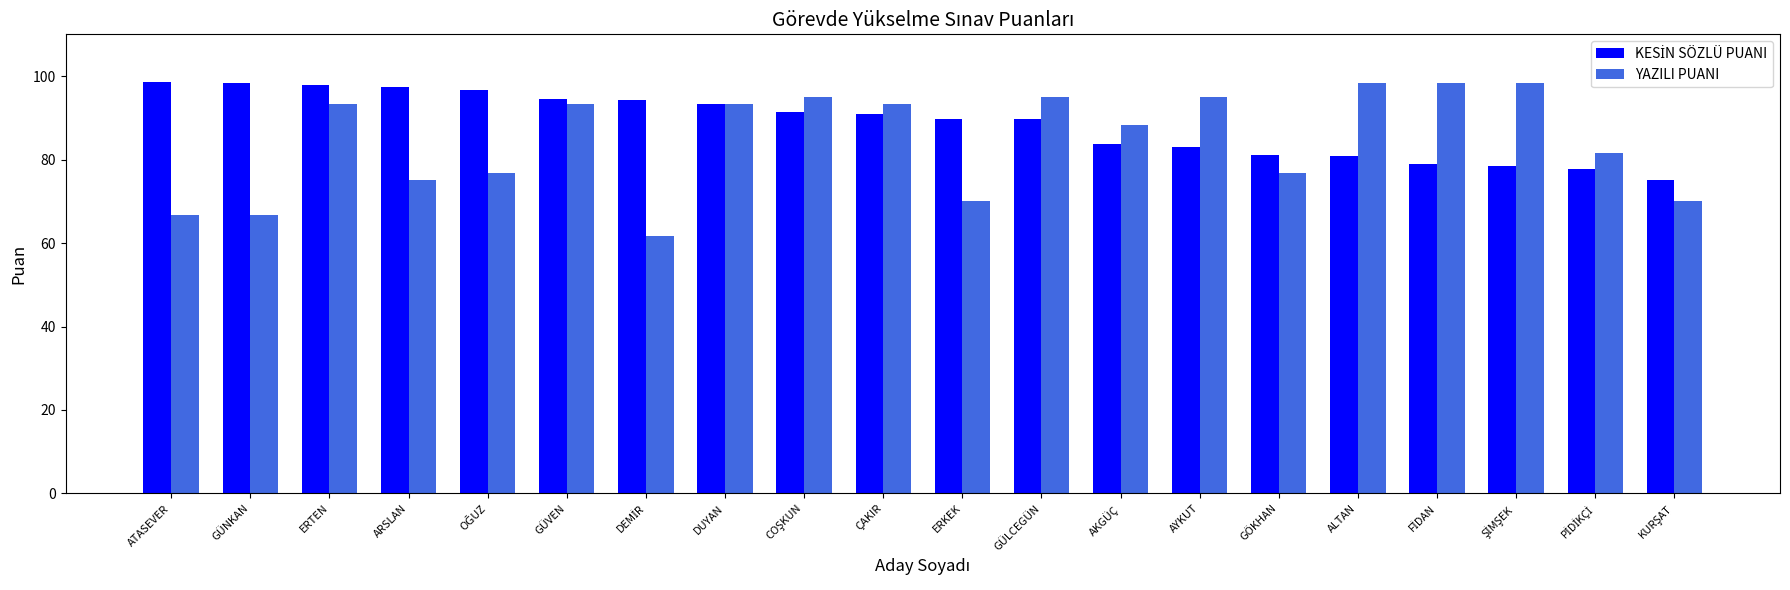

What is the sum of the YAZILI PUANI values at AKGÜÇ and ERKEK?

158.3